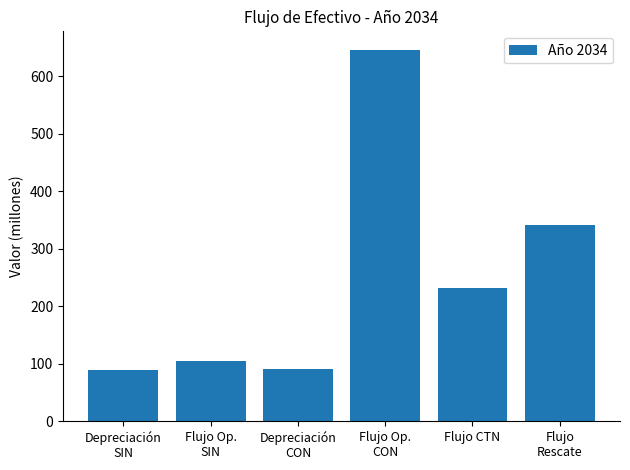

At which category does the chart reach its peak across all series?

Flujo Op.
CON